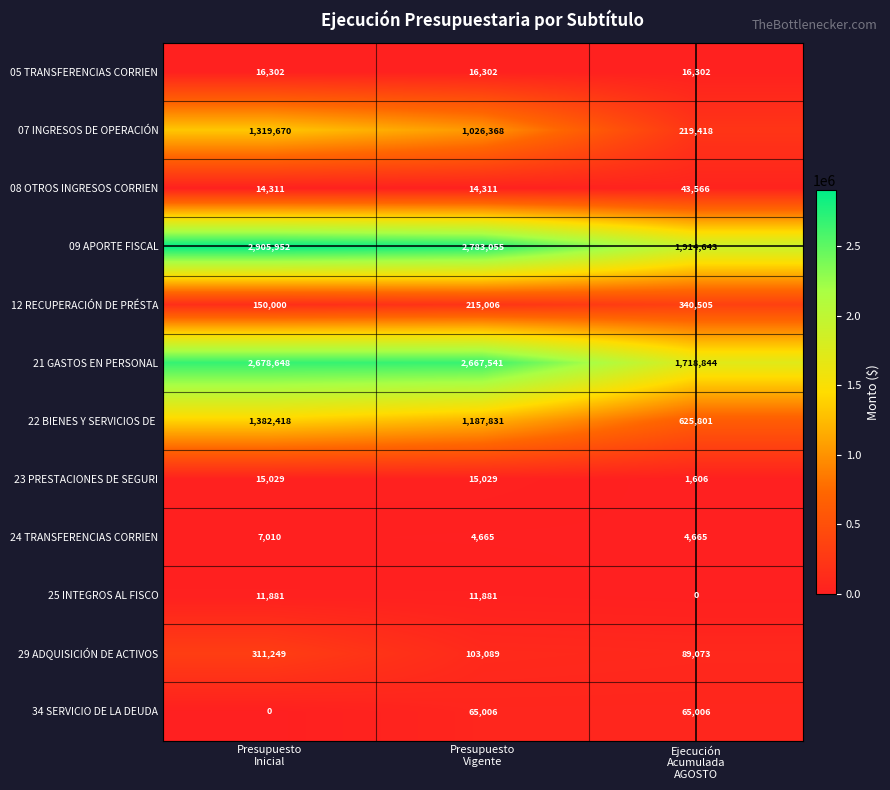

At which category is the sum across all series the highest?

Presupuesto
Inicial